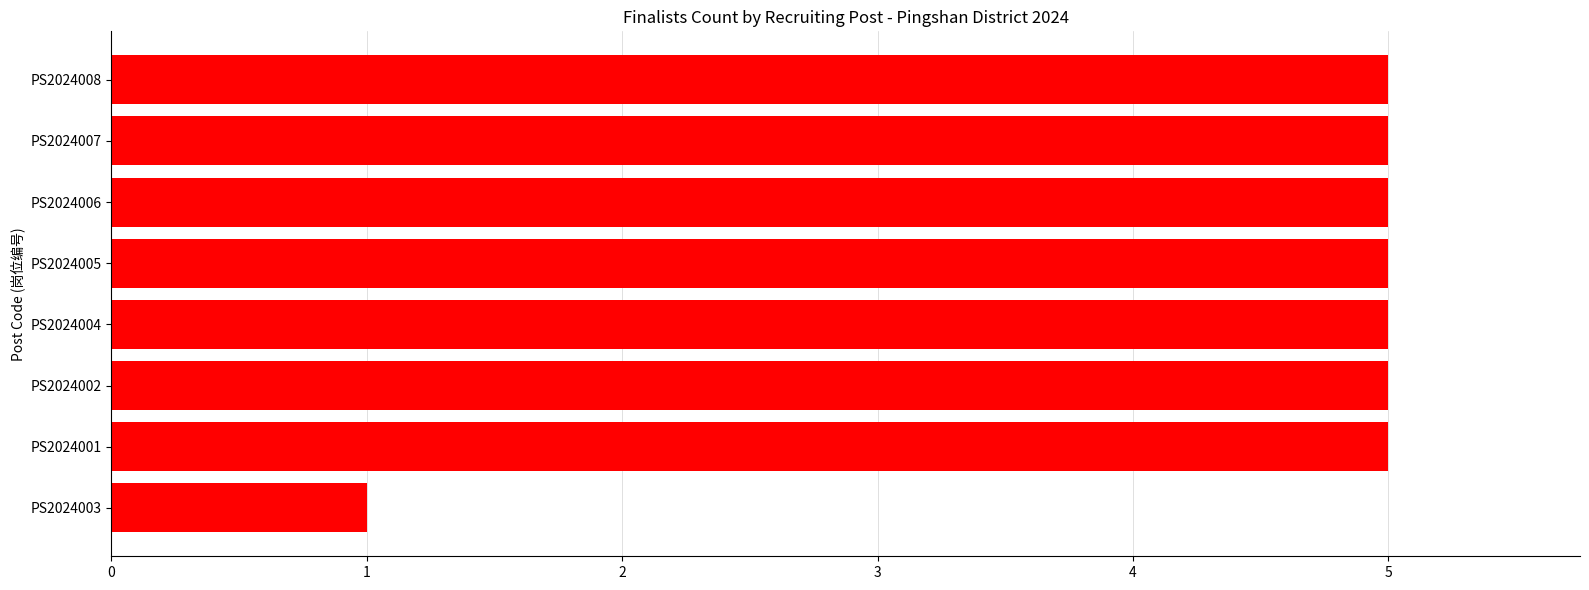

Which label corresponds to the smallest value in the chart?

PS2024003